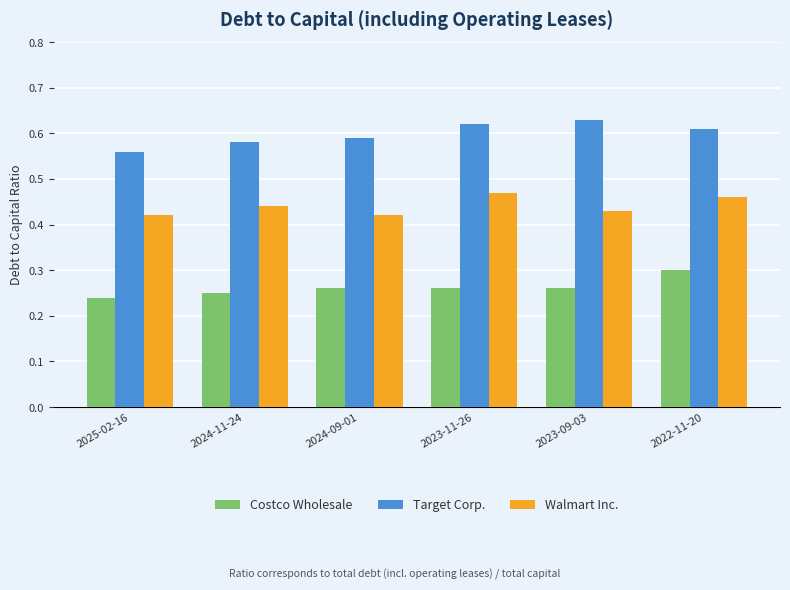

How many data points does each series have?

6